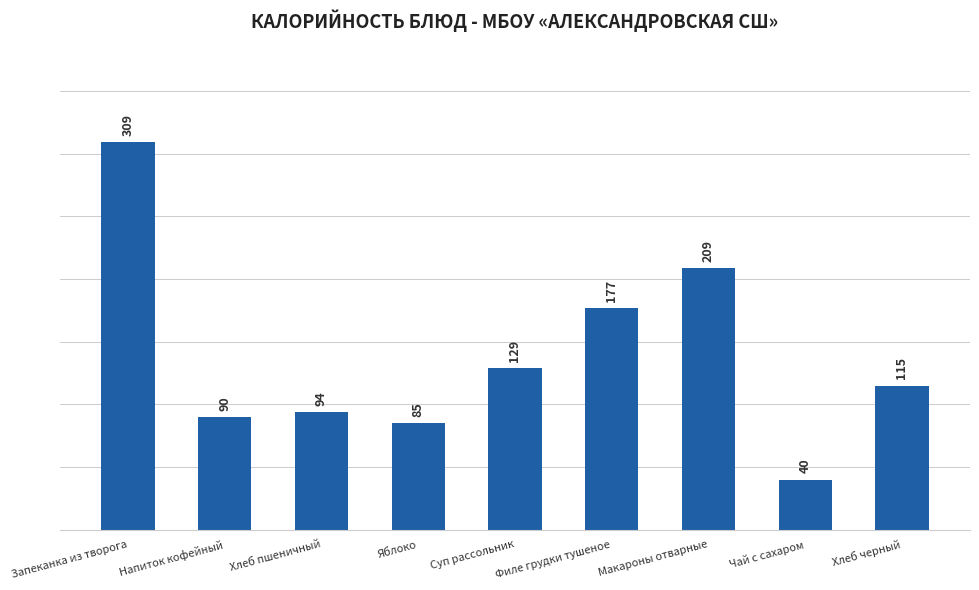

What is the greatest value displayed?

309